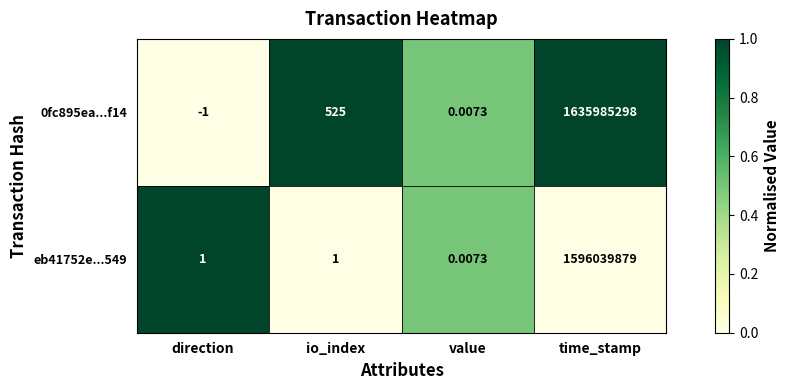

List the labels in order of 0fc895ea...f14 value, smallest first.

direction, value, io_index, time_stamp